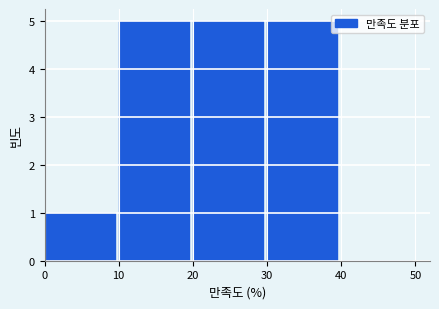

Reading left to right, transcribe this chart: for each bar, give the range it covers on the x-axis and its height. The values are not printed on the chart, so give them approximately, as read against the axis.

0 to 10: 1
10 to 20: 5
20 to 30: 5
30 to 40: 5
40 to 50: 0